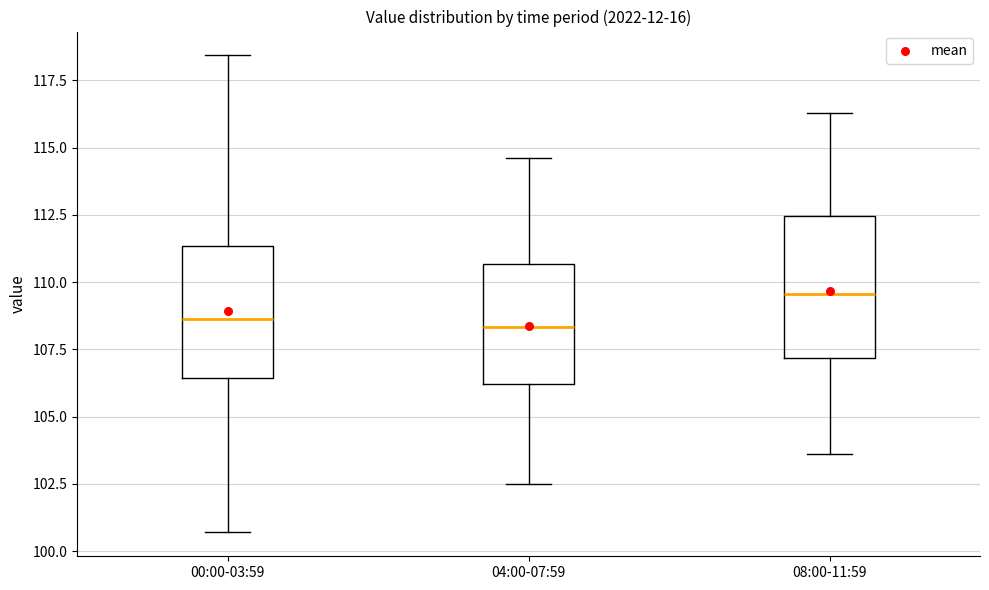

Where does the upper whisker of the box for 00:00-03:59 end on the y-axis? The values are not printed on the chart, so give them approximately, as read against the axis.

118.5